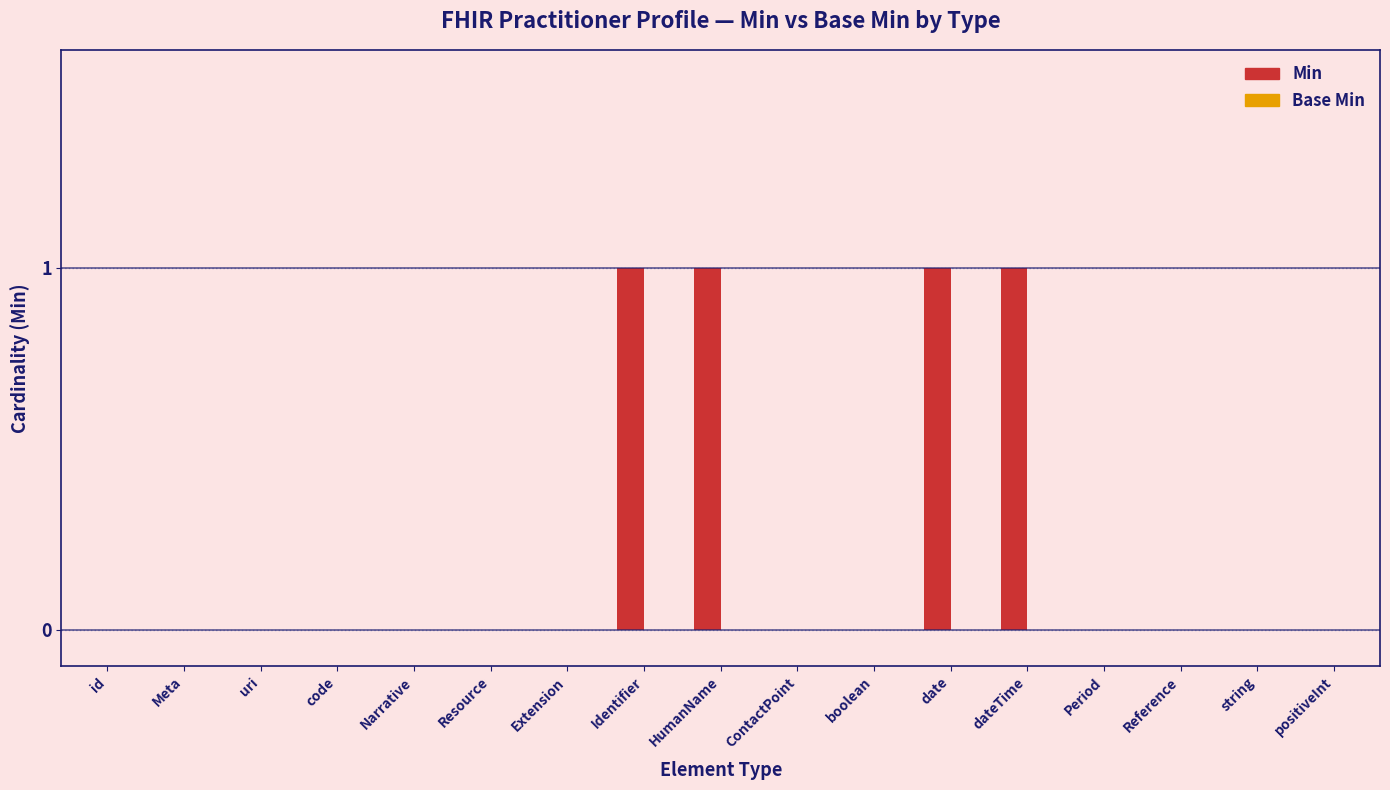

Reading left to right, what are all the values shown in this chart?

id=0	Meta=0	uri=0	code=0	Narrative=0	Resource=0	Extension=0	Identifier=1	HumanName=1	ContactPoint=0	boolean=0	date=1	dateTime=1	Period=0	Reference=0	string=0	positiveInt=0